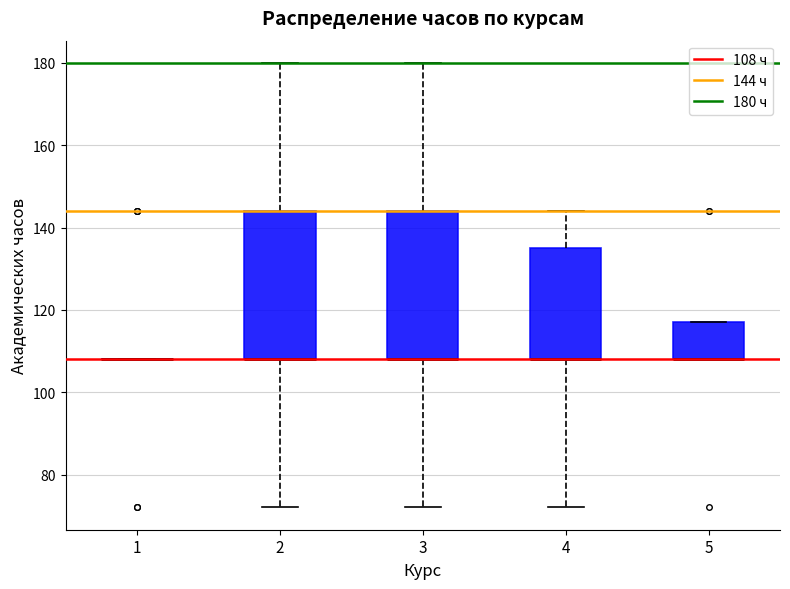

Reading left to right, transcribe this box plot: for each box, give where its median line is, the range the box spans, and where its two whiskers end, as read against the y-axis. The values are not printed on the chart, so give them approximately, as read against the axis.

1: box collapsed to a line at 108, whiskers 108 to 108
2: median 108 (drawn on the box's lower edge), box 108 to 144, whiskers 72 to 180
3: median 108 (drawn on the box's lower edge), box 108 to 144, whiskers 72 to 180
4: median 108 (drawn on the box's lower edge), box 108 to 136, whiskers 72 to 144
5: median 108 (drawn on the box's lower edge), box 108 to 118, whiskers 108 to 118